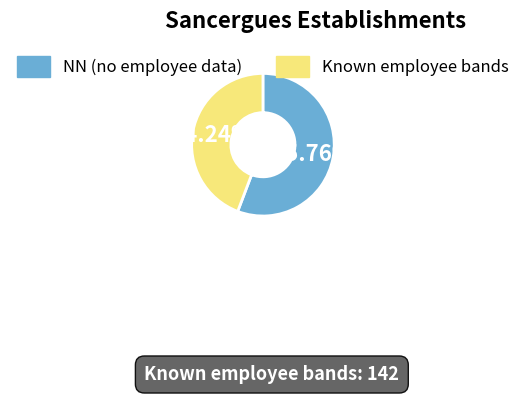

Rank the categories by value from lowest to highest.

Known employee bands, NN (no employee data)